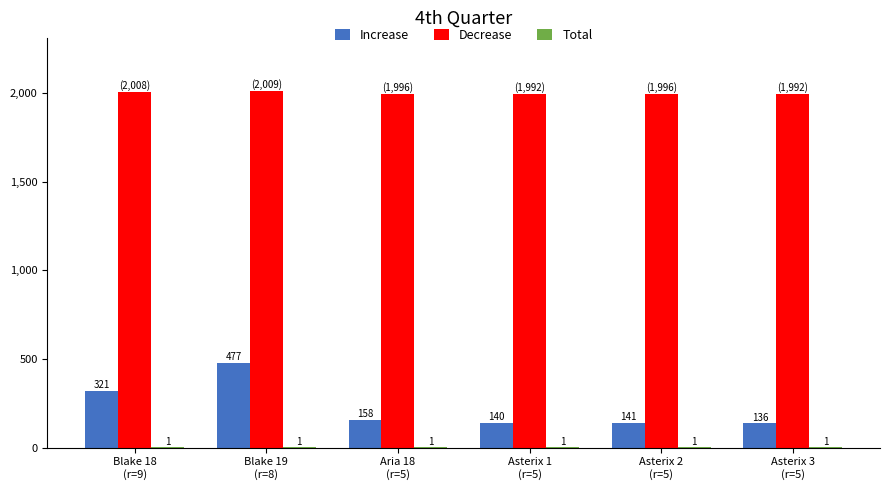

What is the maximum value shown in the chart?

2009